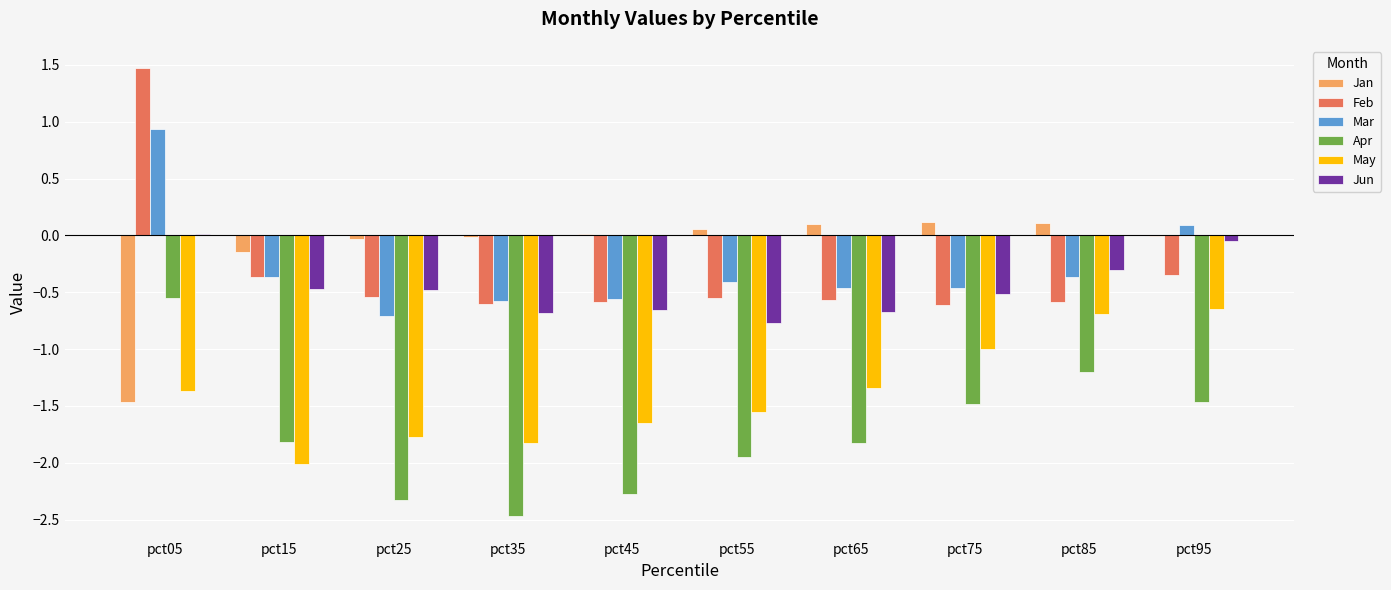

The Jan series shows -0.0 at pct95. True or false?

True